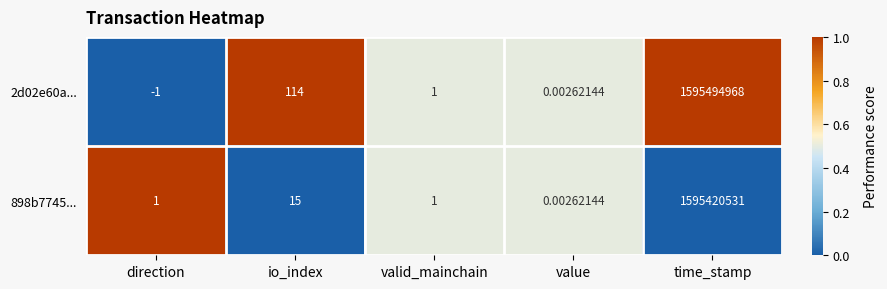

List the series in order of their overall mean, lowest first.

898b7745..., 2d02e60a...